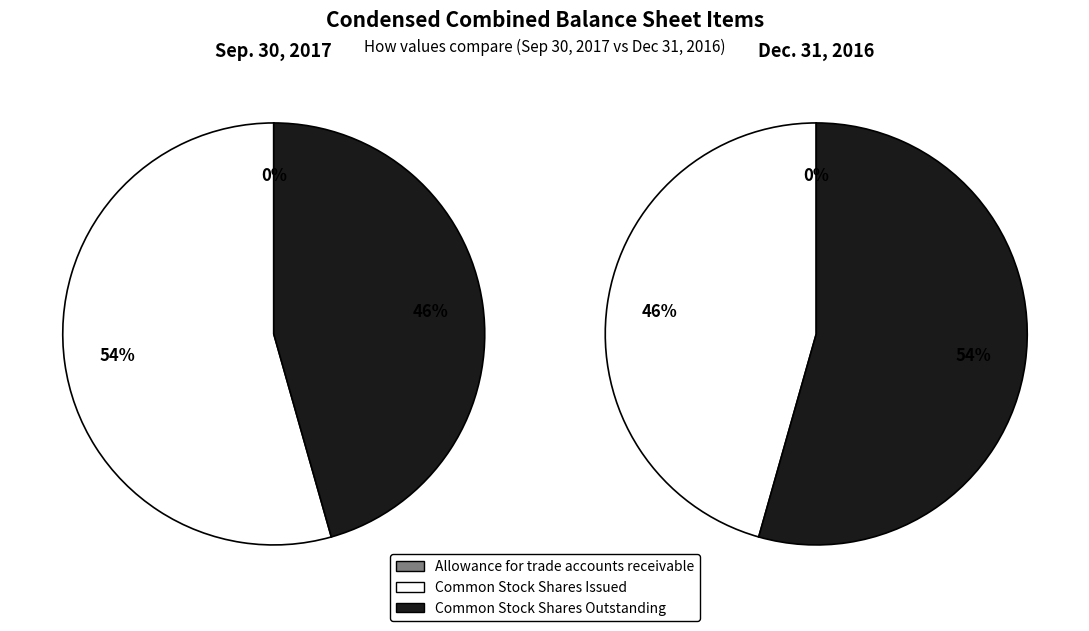

Which category has the biggest portion of the pie?

Common Stock, Shares, Issued